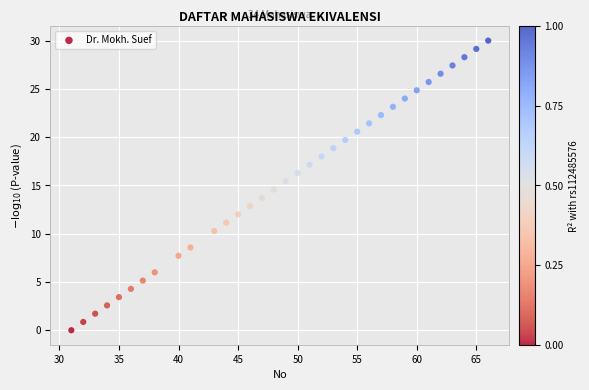

What is the range of Y values (max minus min)?

30.0